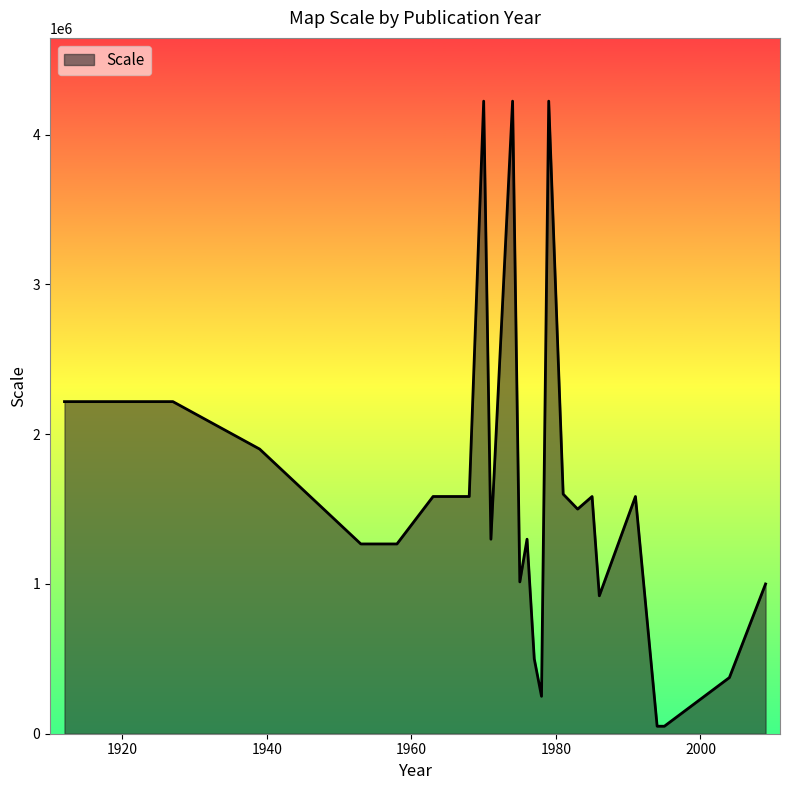

What is the difference between the maximum and minimum values?

4174000